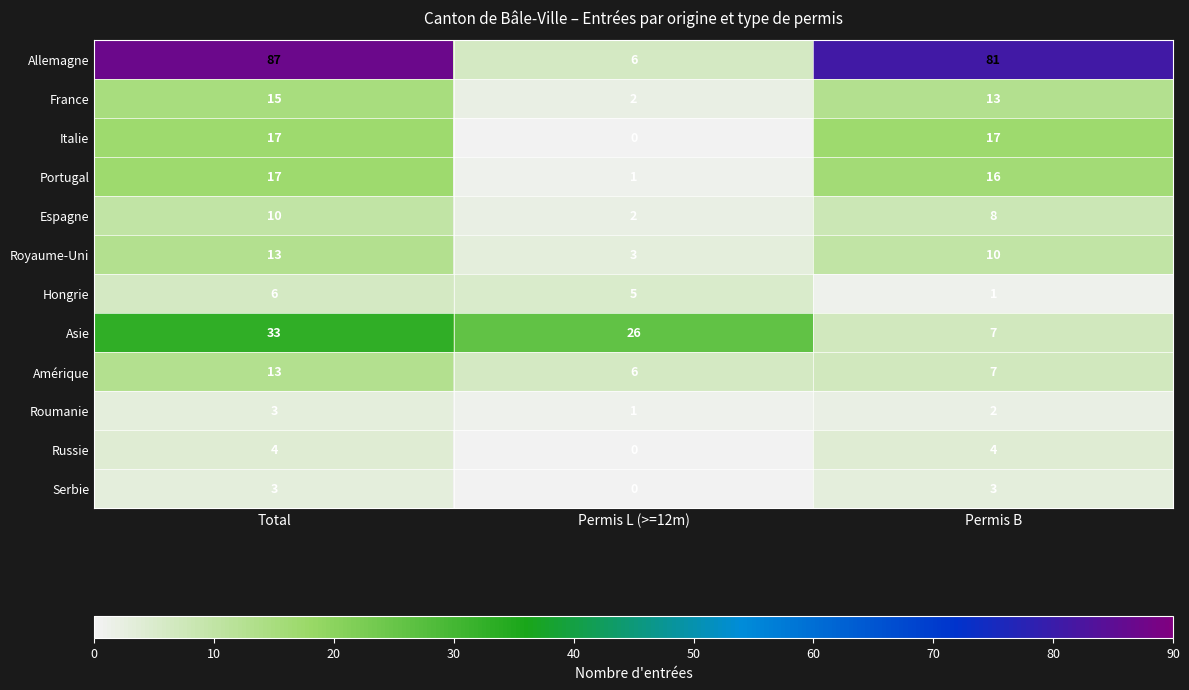

Is it true that Asie equals 22 at Total?

False